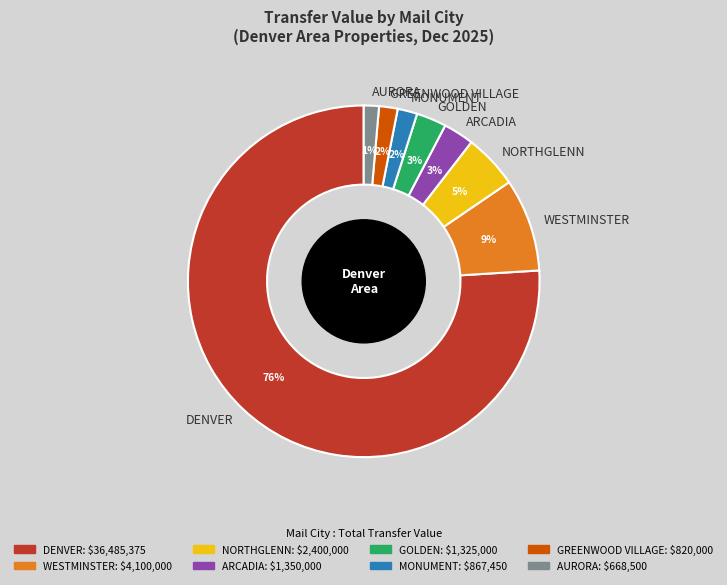

To the nearest percent, what portion does ARCADIA represent?

3%